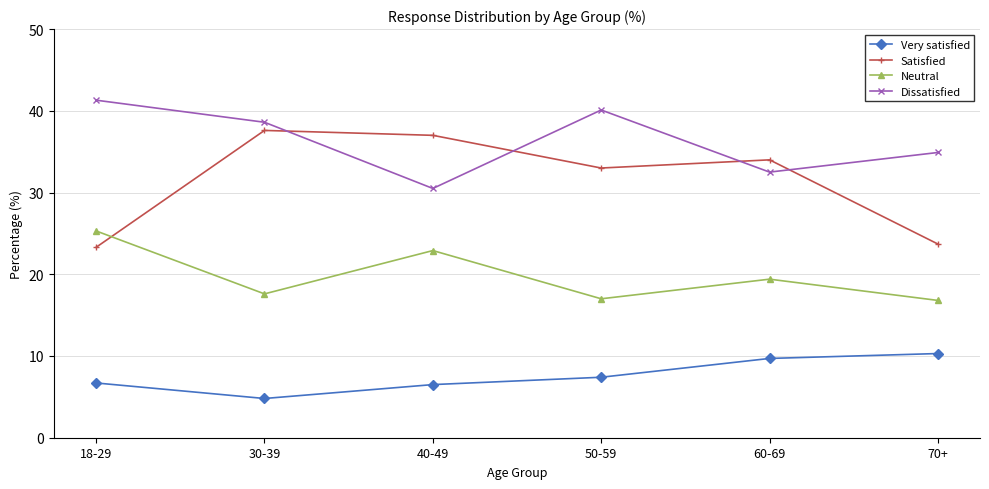

The Neutral series shows 22.9 at 40-49. True or false?

True